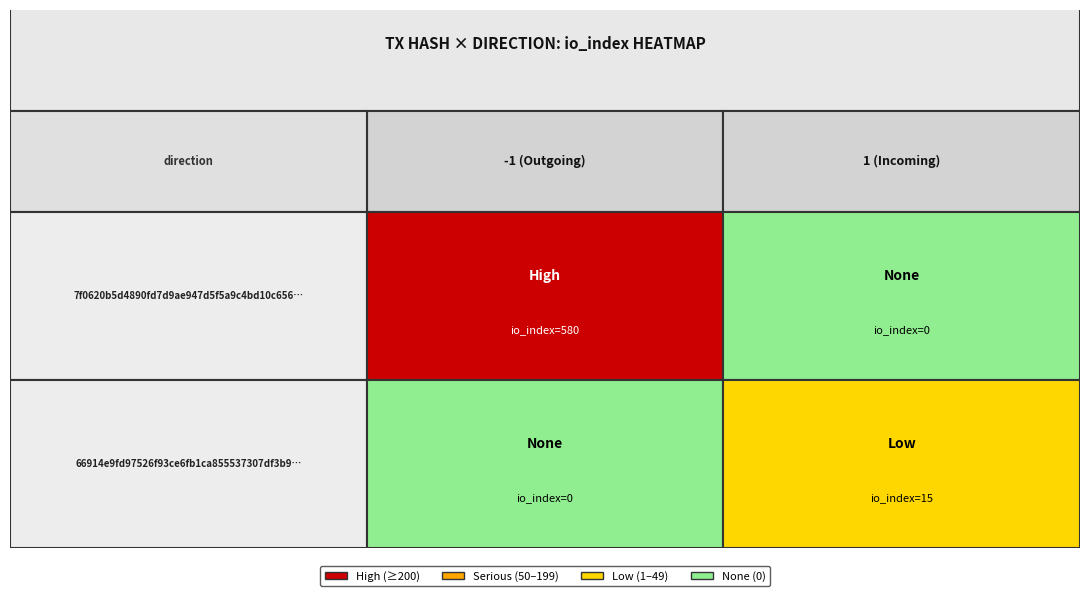

Rank the series at direction from highest to lowest value.

66914e9fd97526f93ce6fb1ca855537307df3b9, 7f0620b5d4890fd7d9ae947d5f5a9c4bd10c656